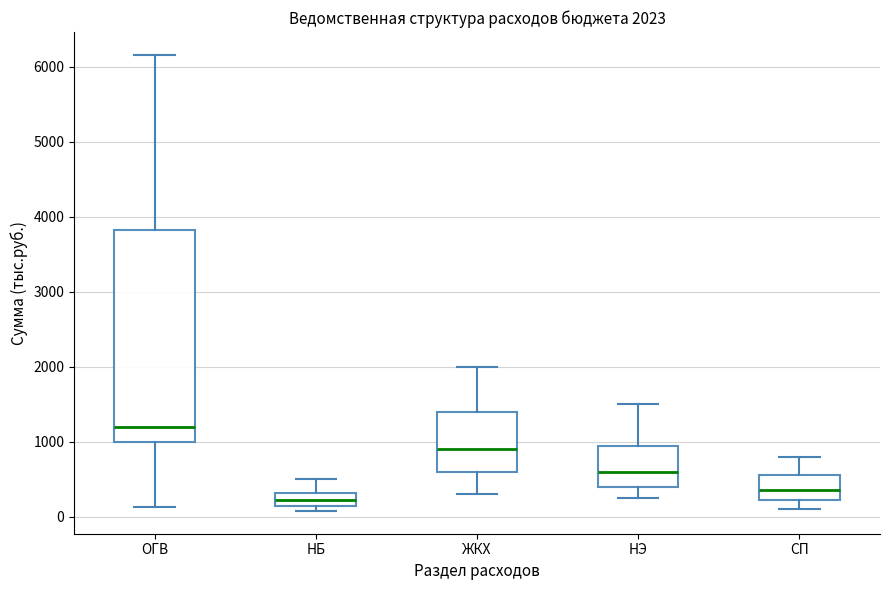

Which box's median line is the lowest?

НБ